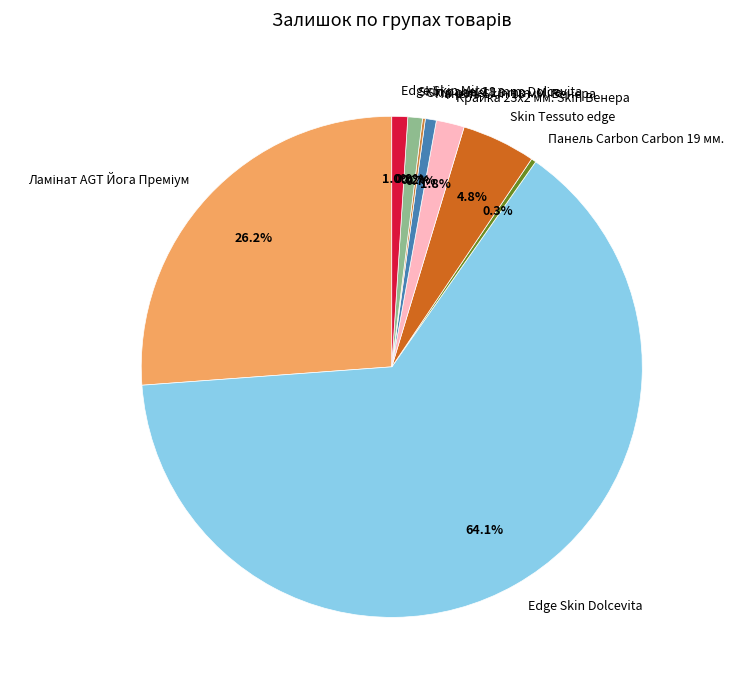

Which category has the biggest portion of the pie?

Edge Skin Dolcevita